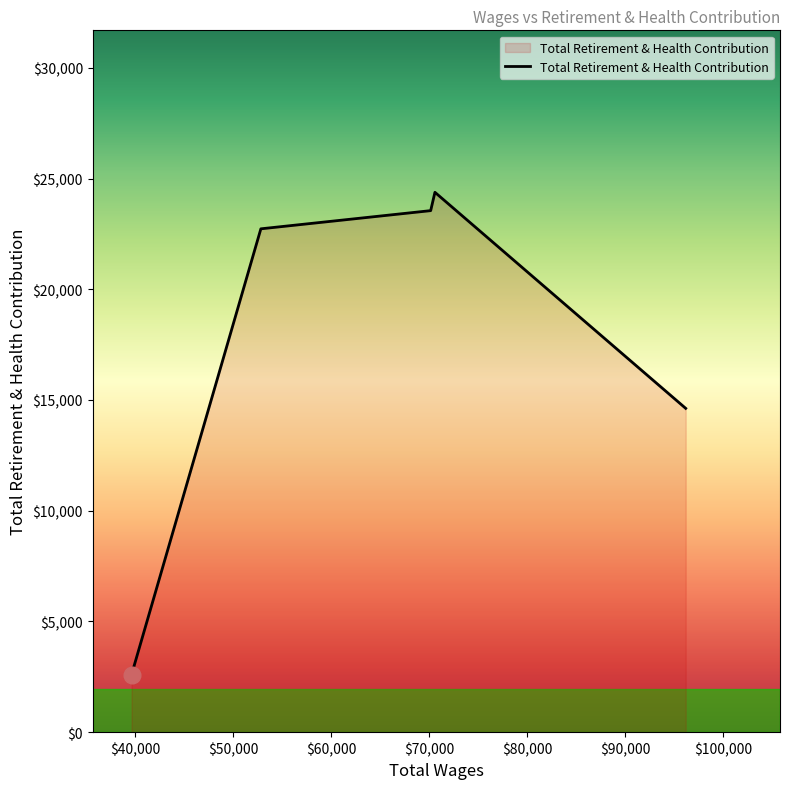

Does the chart have visible grid lines?

No